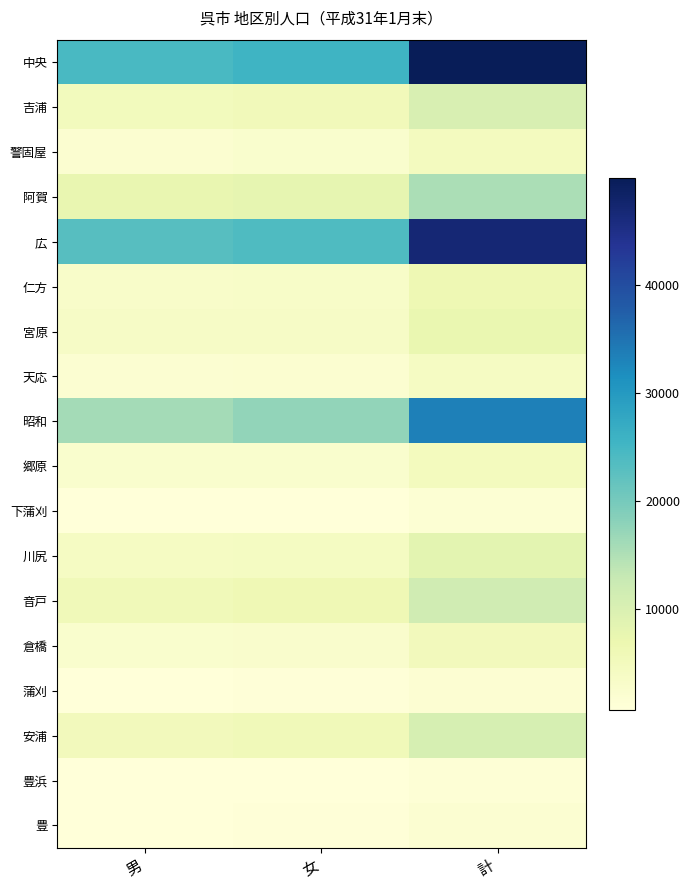

Reading left to right, extract all data points from this chart.

中央: 男=24346	女=25575	計=49921
吉浦: 男=4924	女=5269	計=10193
警固屋: 男=2154	女=2386	計=4540
阿賀: 男=7427	女=7943	計=15370
広: 男=23010	女=23921	計=46931
仁方: 男=2992	女=3298	計=6290
宮原: 男=3547	女=3642	計=7189
天応: 男=1839	女=2074	計=3913
昭和: 男=16012	女=17458	計=33470
郷原: 男=2450	女=2398	計=4848
下蒲刈: 男=684	女=736	計=1420
川尻: 男=4056	女=4277	計=8333
音戸: 男=5527	女=6072	計=11599
倉橋: 男=2478	女=2741	計=5219
蒲刈: 男=769	女=895	計=1664
安浦: 男=5066	女=5525	計=10591
豊浜: 男=631	女=714	計=1345
豊: 男=809	女=979	計=1788